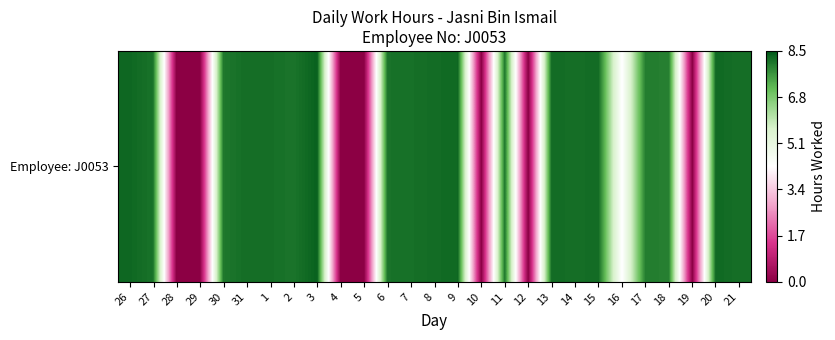

The value at 1 is 8.2. True or false?

True